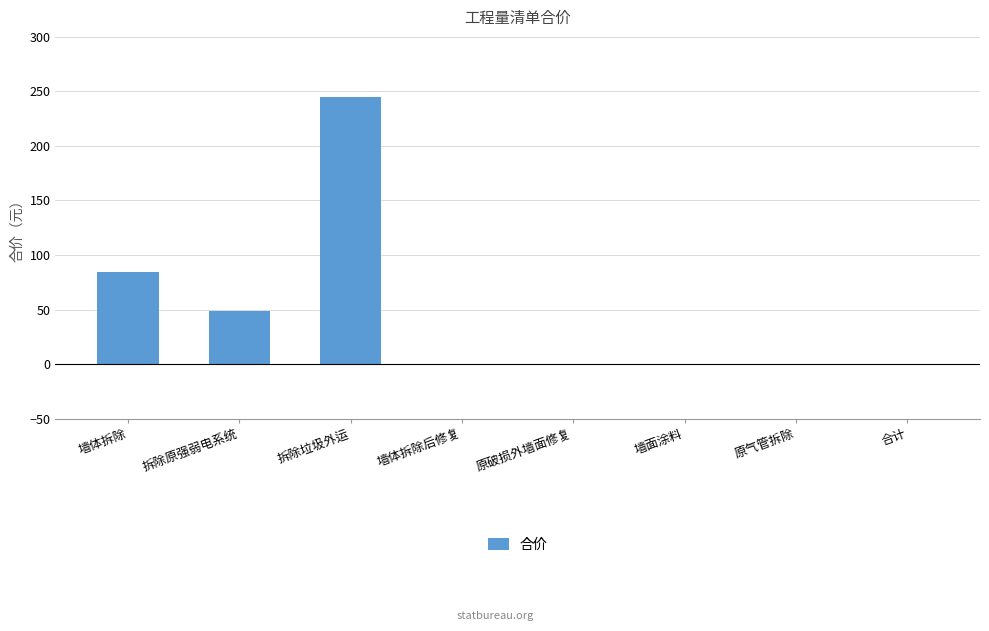

Are the bars grouped side by side (vs. stacked)?

No